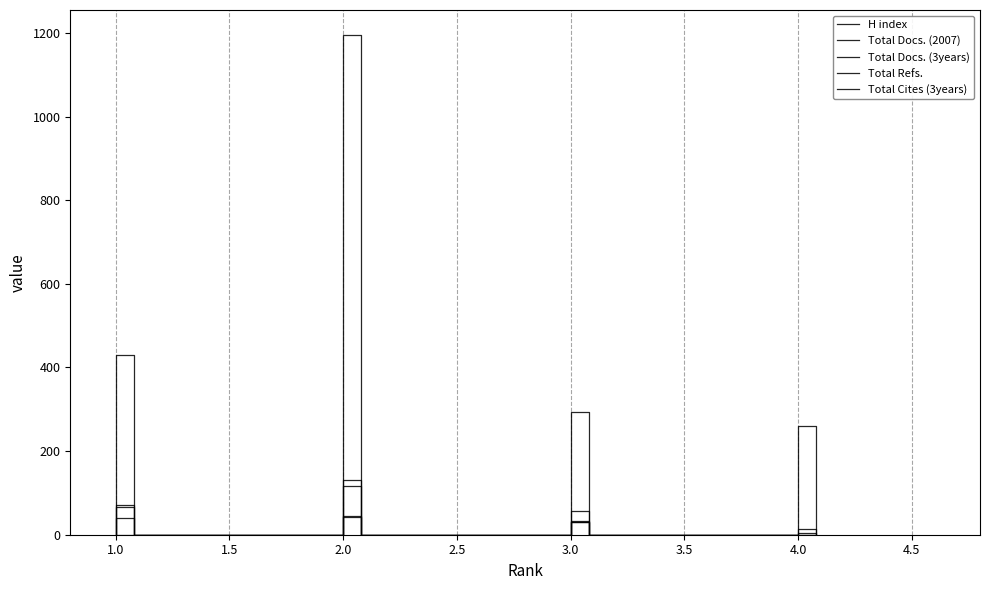

What is the average value of the Total Cites (3years) series?

28